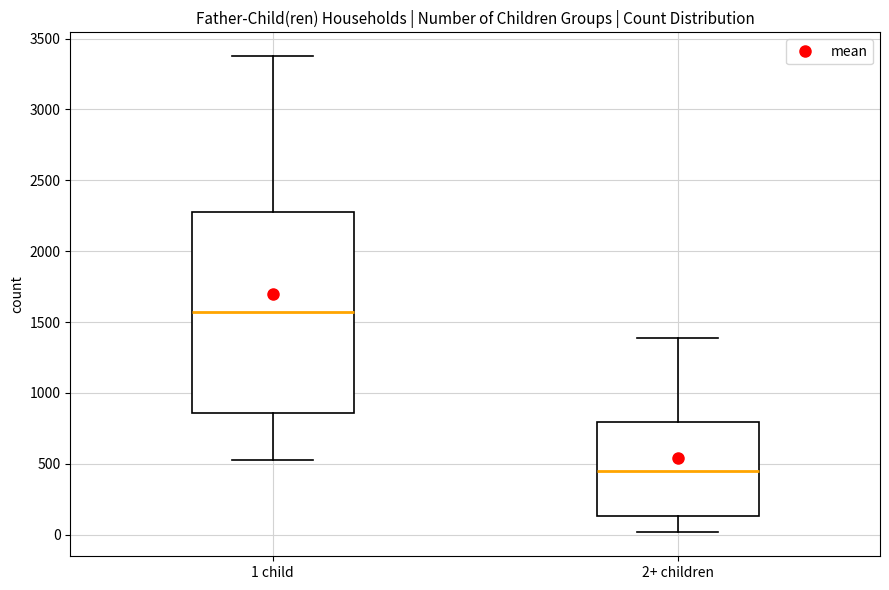

Reading left to right, transcribe this box plot: for each box, give where its median line is, the range the box spans, and where its two whiskers end, as read against the y-axis. The values are not printed on the chart, so give them approximately, as read against the axis.

1 child: median 1550, box 850 to 2300, whiskers 550 to 3400
2+ children: median 450, box 150 to 800, whiskers 0 to 1400